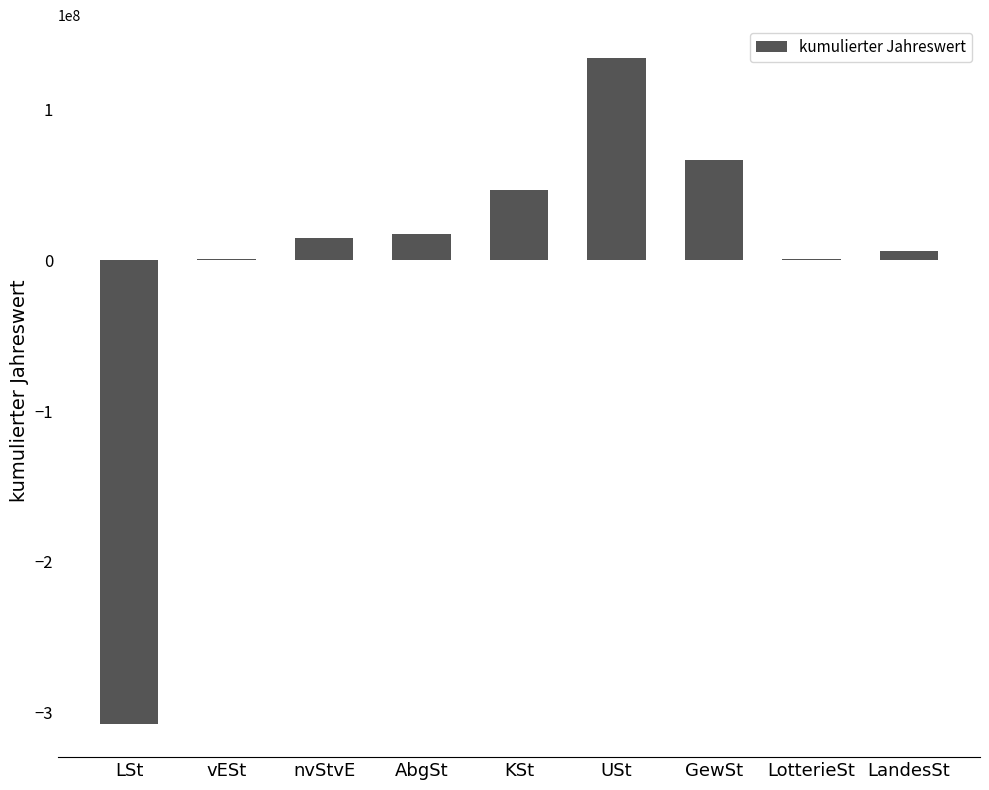

Between LotterieSt and KSt, which is larger?

KSt